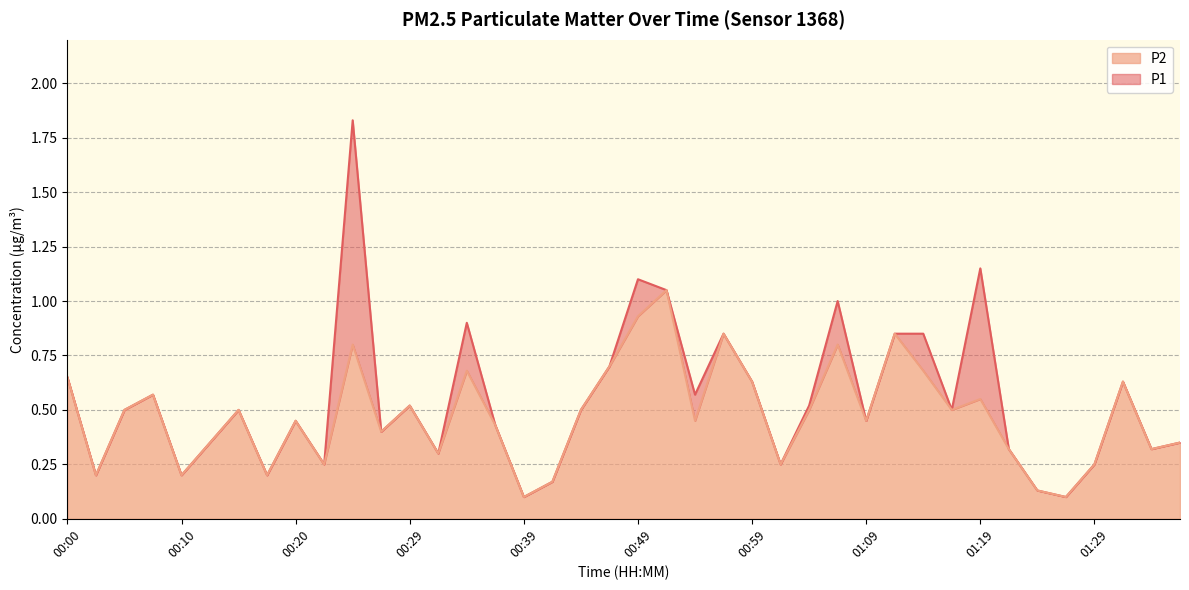

What are all the series names shown in the legend?

P2, P1